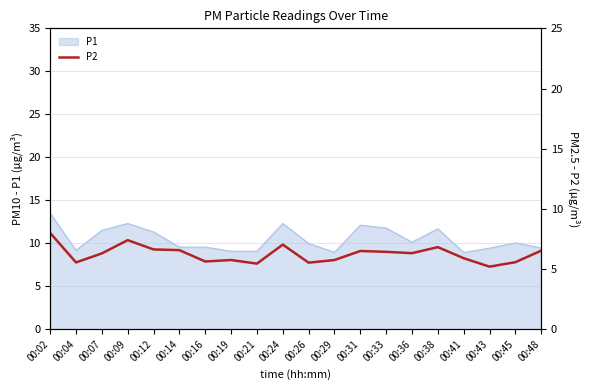

True or false: P1 has a value of 8.9 at 00:41.

True